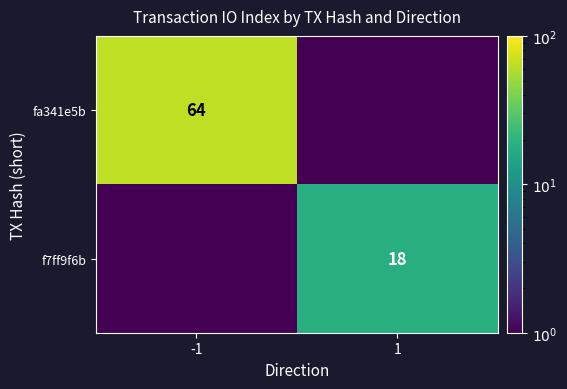

At which category does the chart reach its minimum across all series?

1